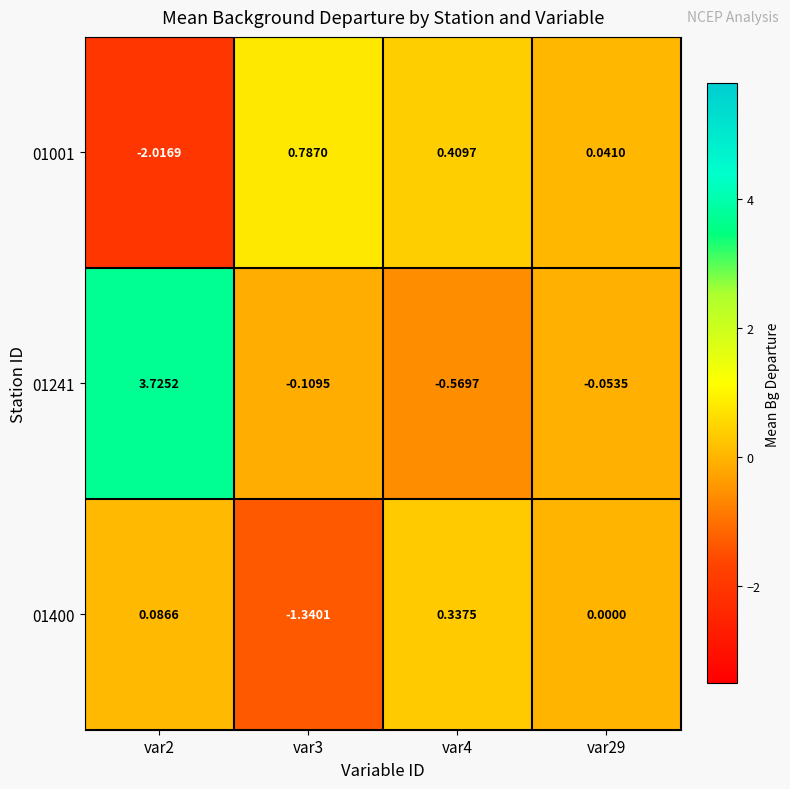

At which category is the sum across all series the highest?

var2